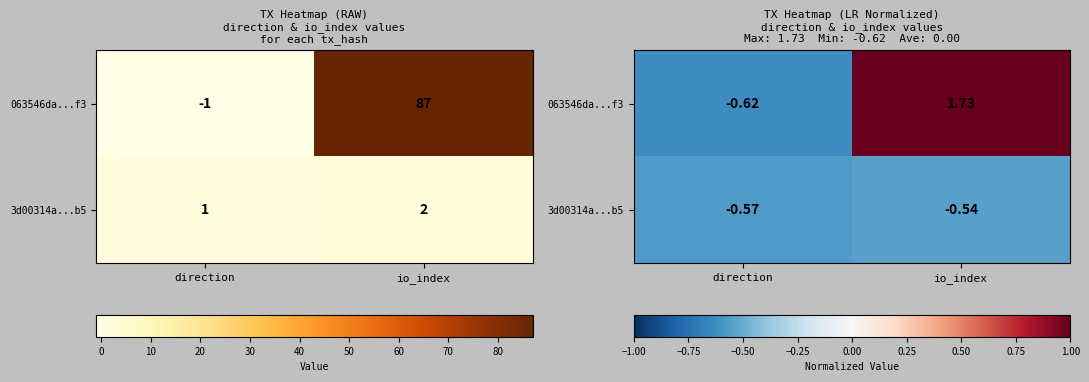

At how many categories does at least one series exceed 0?

1